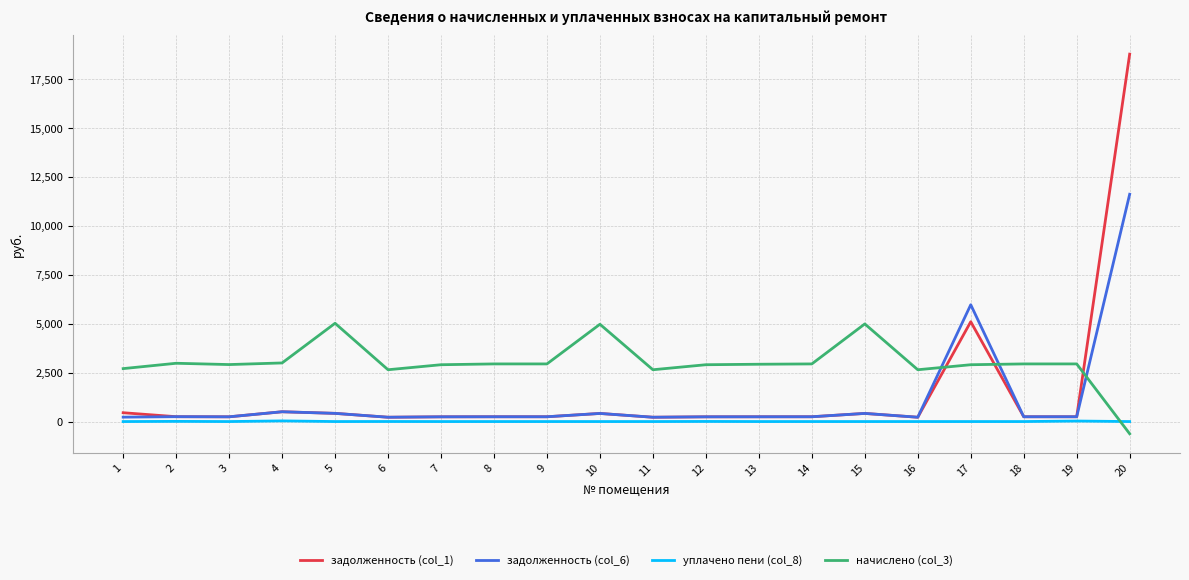

How many values in the задолженность (col_1) series are below 245?

7